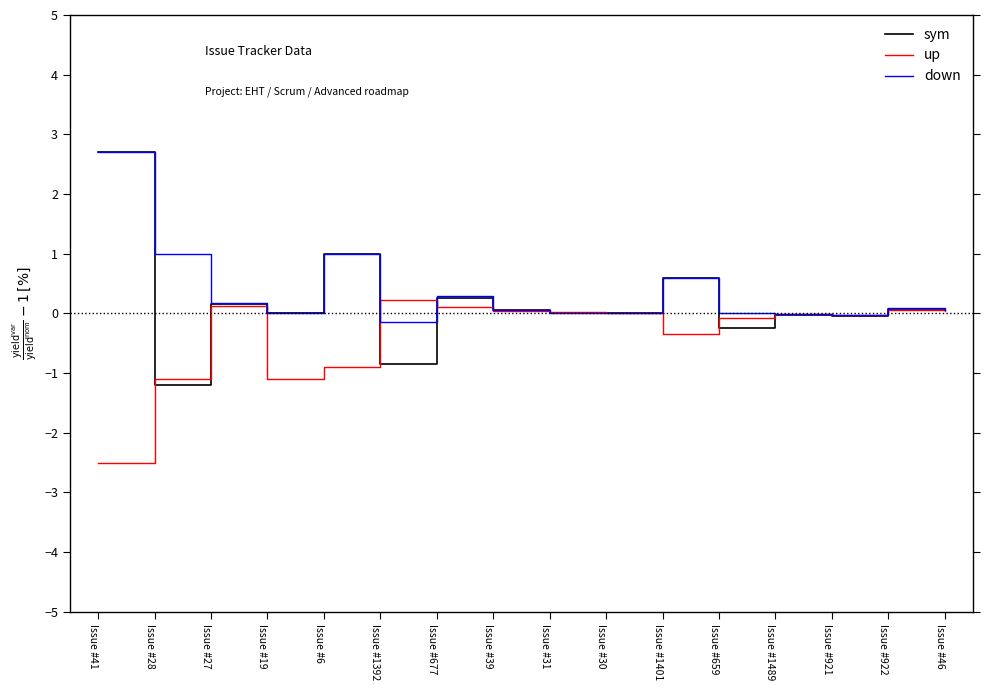

In sym, how many points are higher than both neighbors (excluding endpoints)?

6